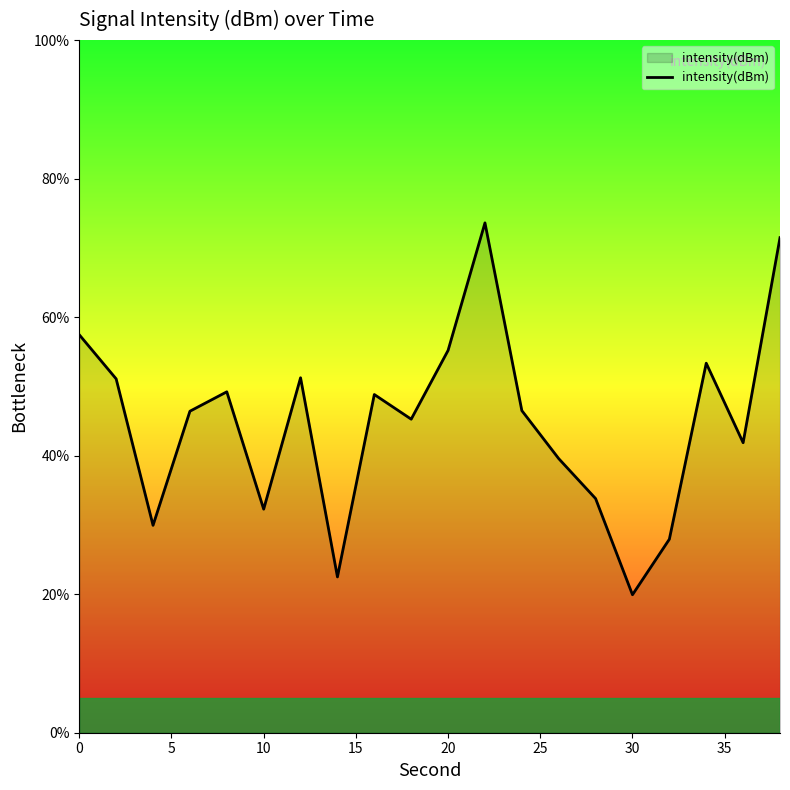

What is the difference between the maximum and minimum values?

53.7